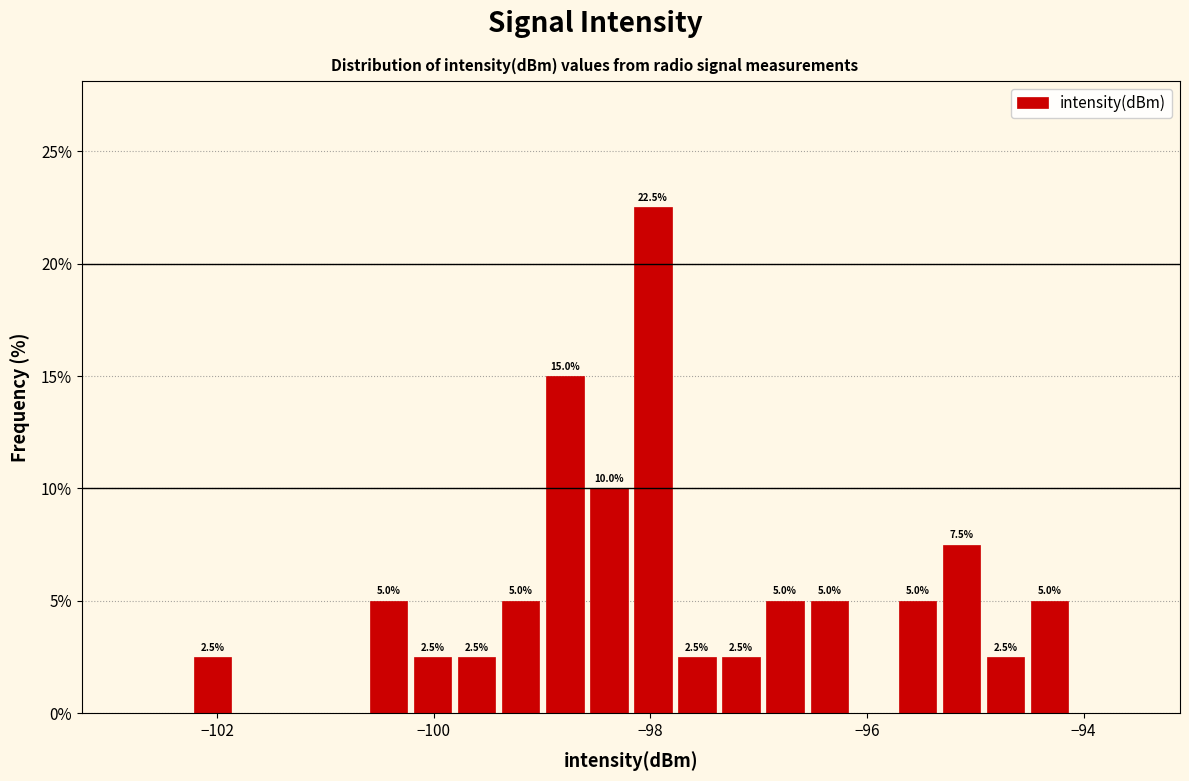

Read against the x-axis, roughly where is the centre of the tallest bar?

-98.0